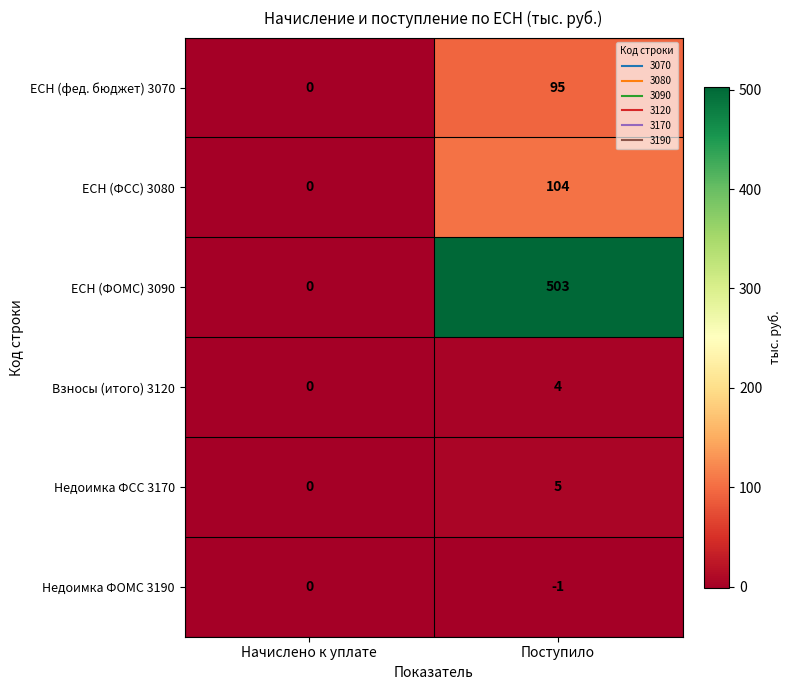

What is the sum of the ЕСН (ФСС) 3080 values at Поступило and Начислено к уплате?

104